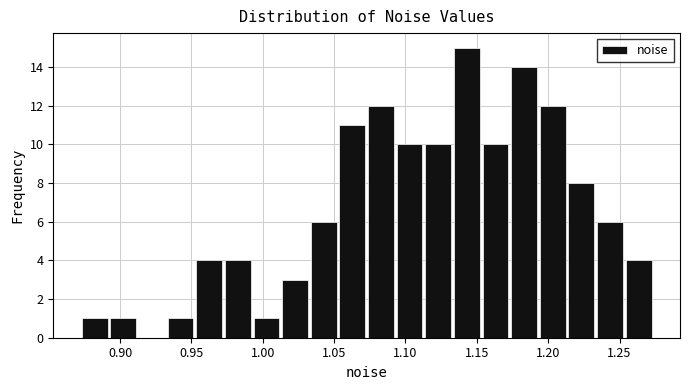

What is the height of the bar covering 1.255 to 1.275 on the x-axis? Neither the bar edges nor the heights are printed on the chart, so give them approximately, as read against the axes.

4